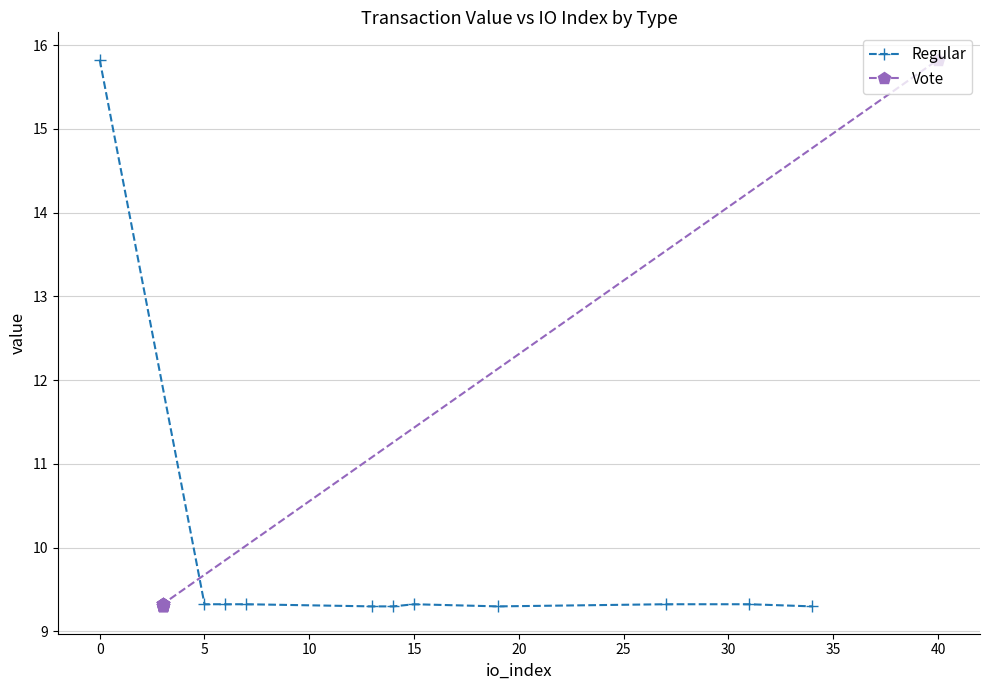

What is the lowest value of the Regular series?

9.3